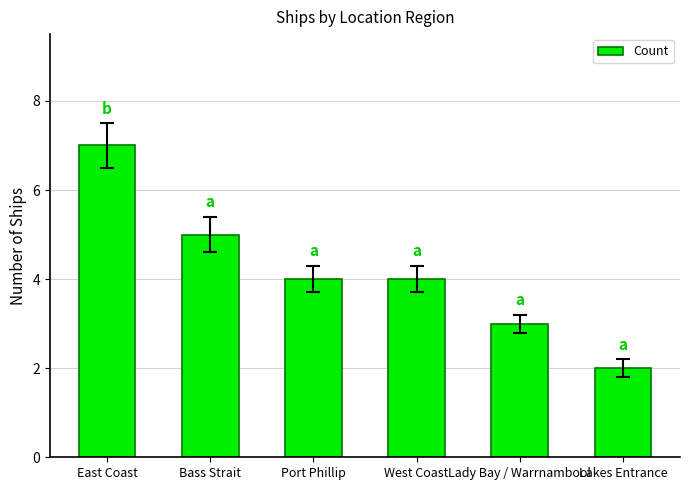

Reading left to right, extract all data points from this chart.

7	5	4	4	3	2